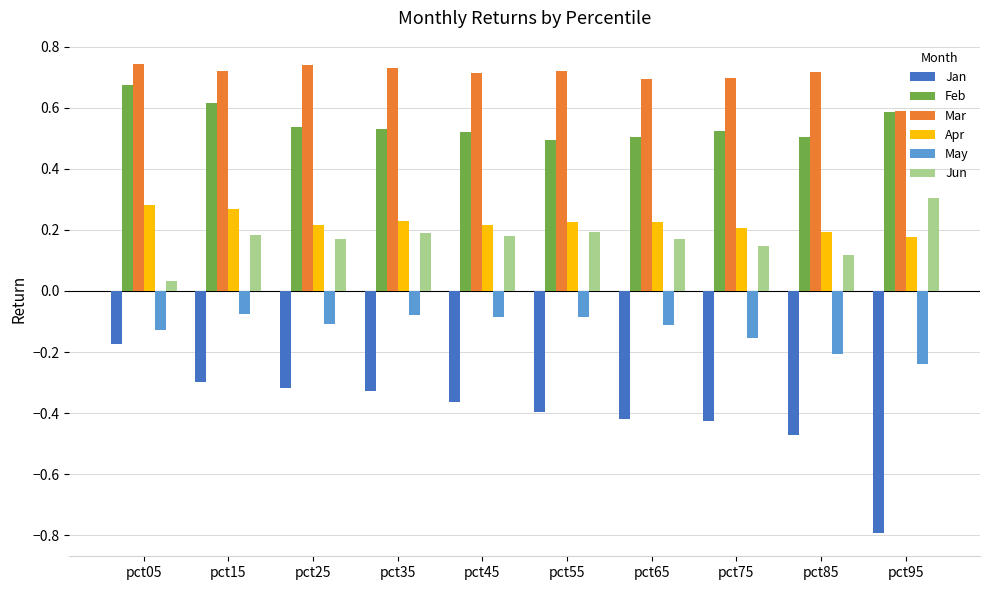

How many bars are there in total?

60